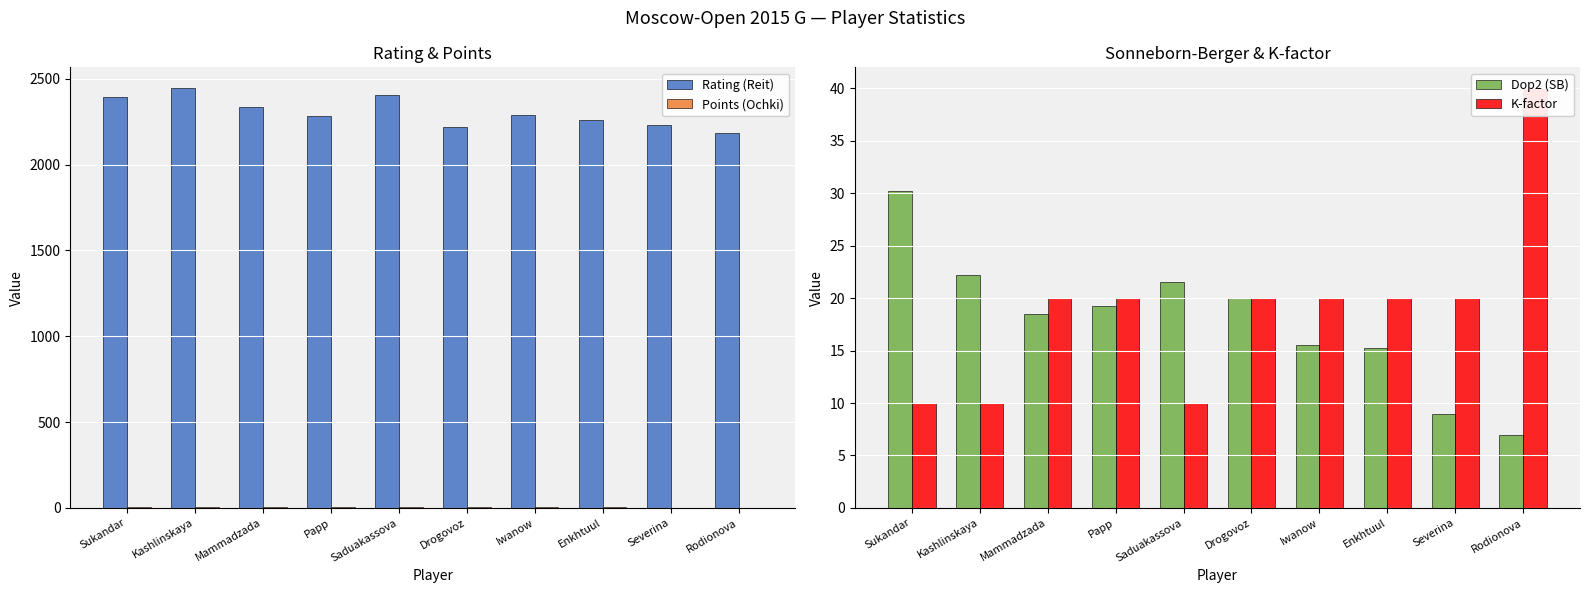

At which label is Points (Ochki) closest to 4?

Enkhtuul